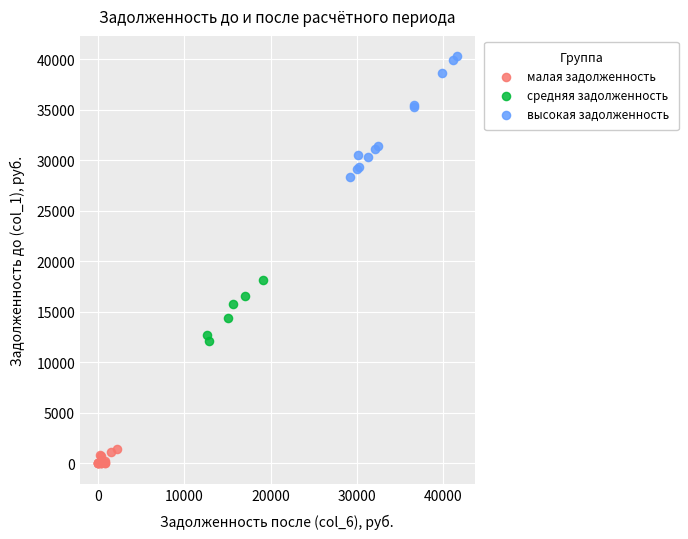

Which series contains the highest Y value?

высокая задолженность